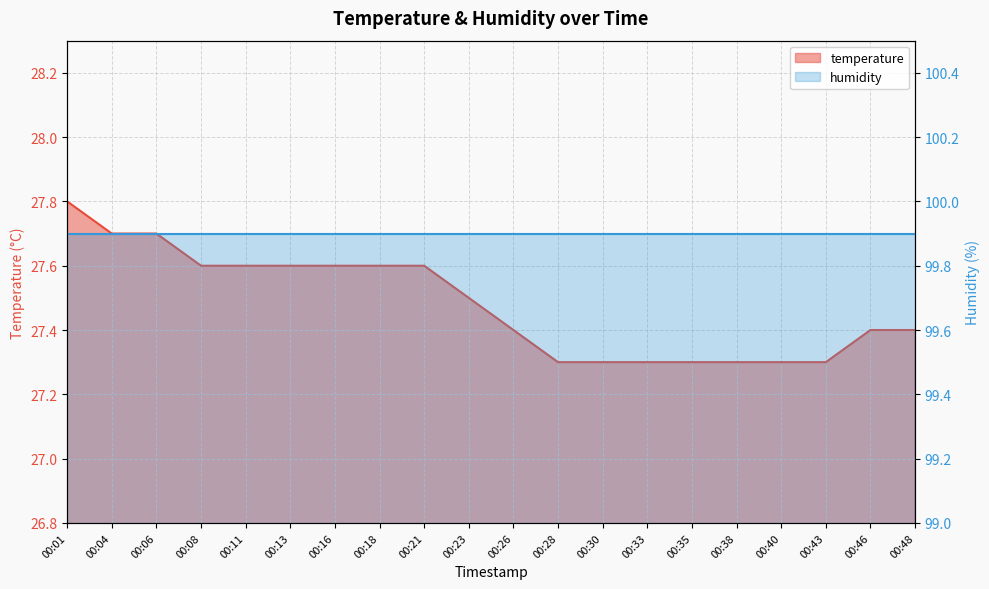

What is the difference between the maximum and second lowest values?

0.5